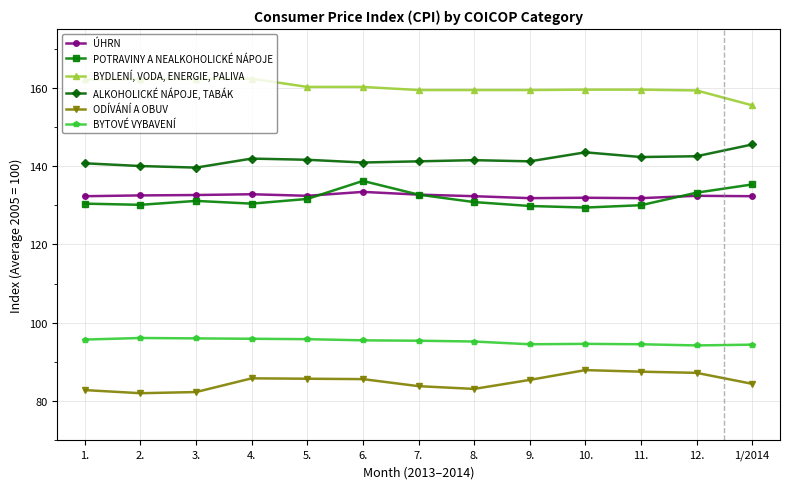

Count the number of data series in this chart.

6